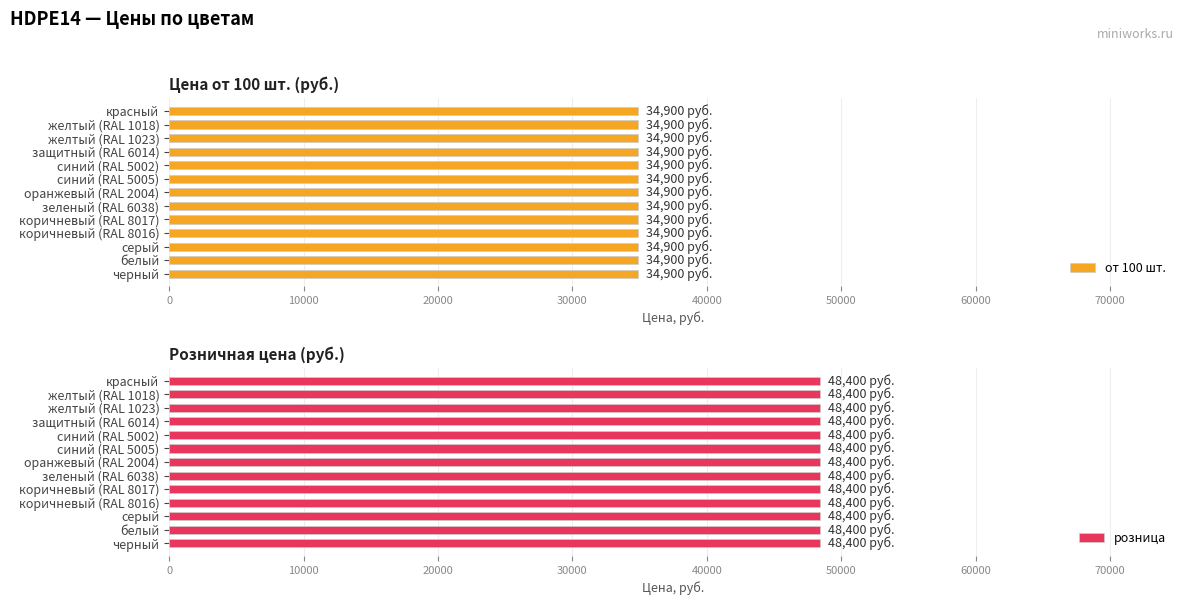

What is the value of the от 100 bar at the 8th from the left?

34900